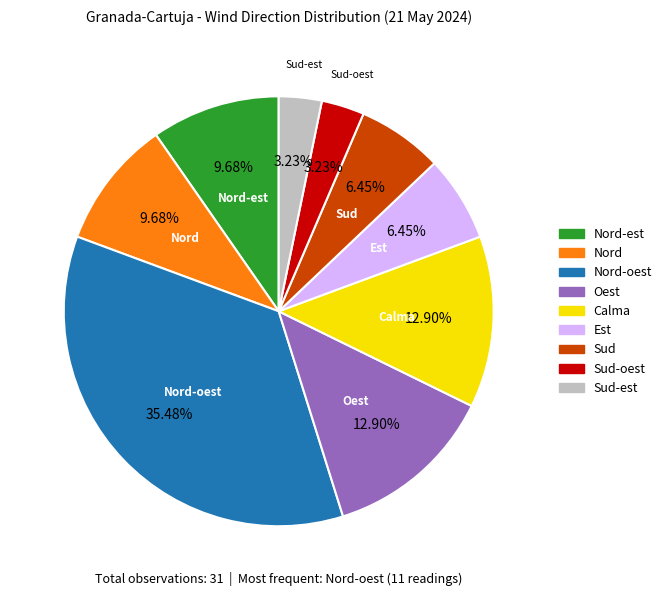

To the nearest percent, what is the difference between the largest and smallest slice percentages?

32%